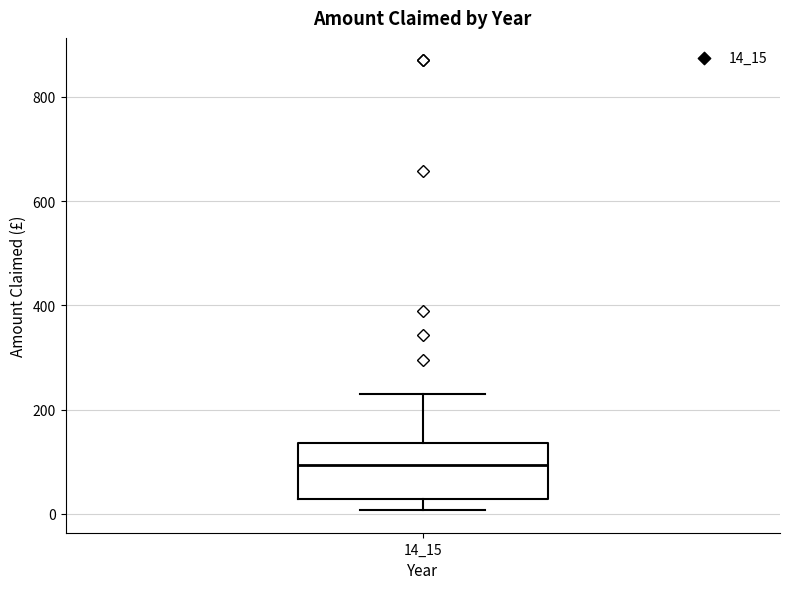

Transcribe this box plot: give where the median line is, the range the box spans, and where the two whiskers end, as read against the y-axis. The values are not printed on the chart, so give them approximately, as read against the axis.

median 100, box 20 to 140, whiskers 0 to 240